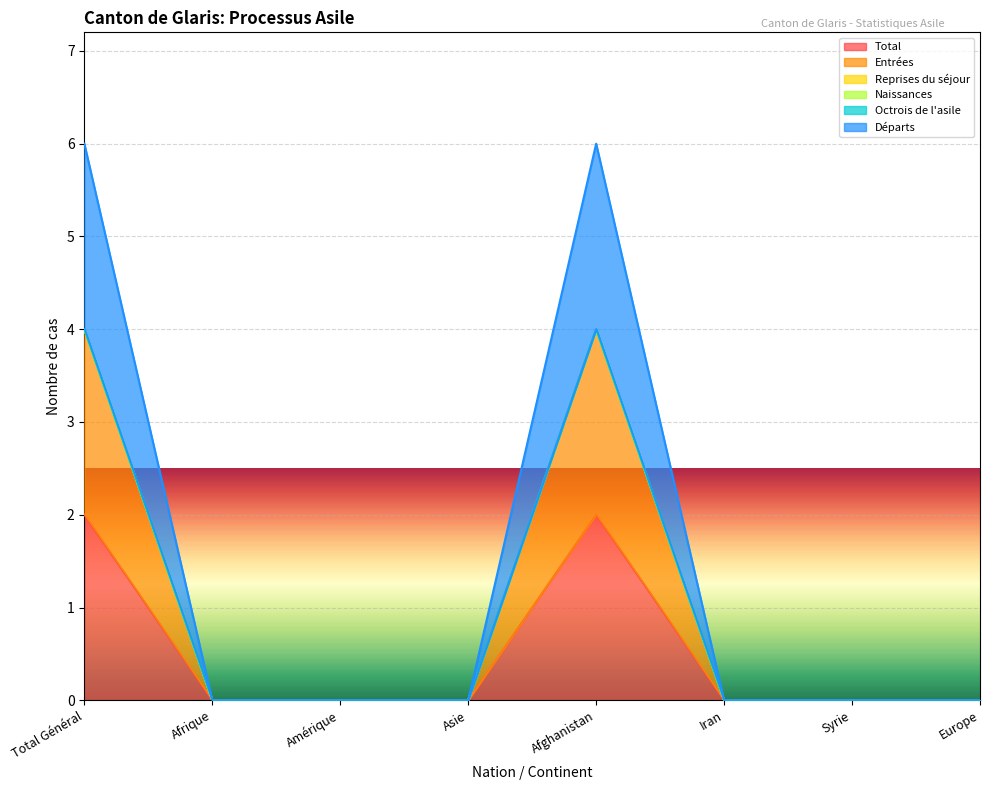

How many Total values are between 0 and 2?

8